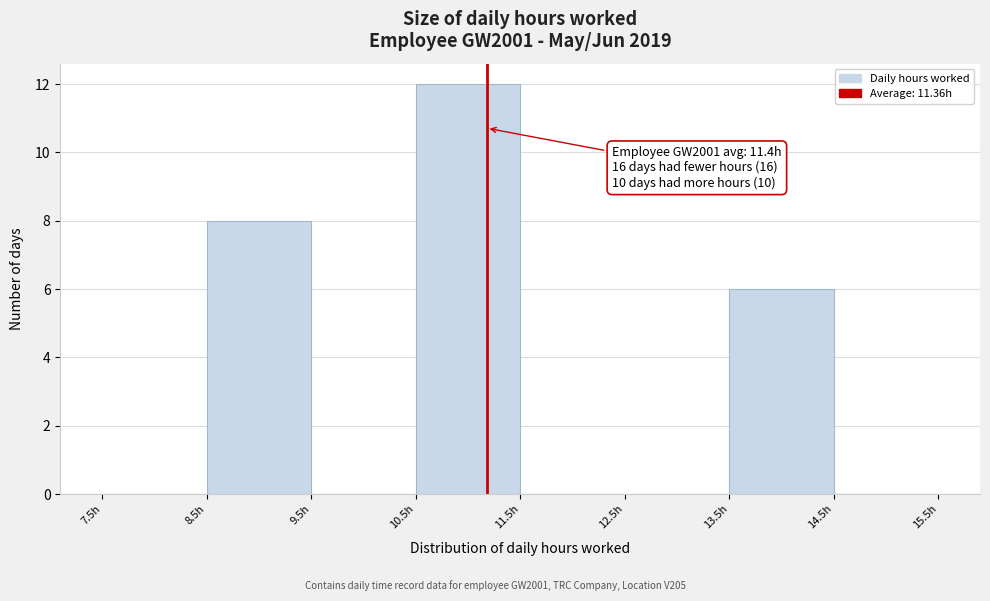

Over which range of the x-axis is the bar tallest?

10.5 to 11.5